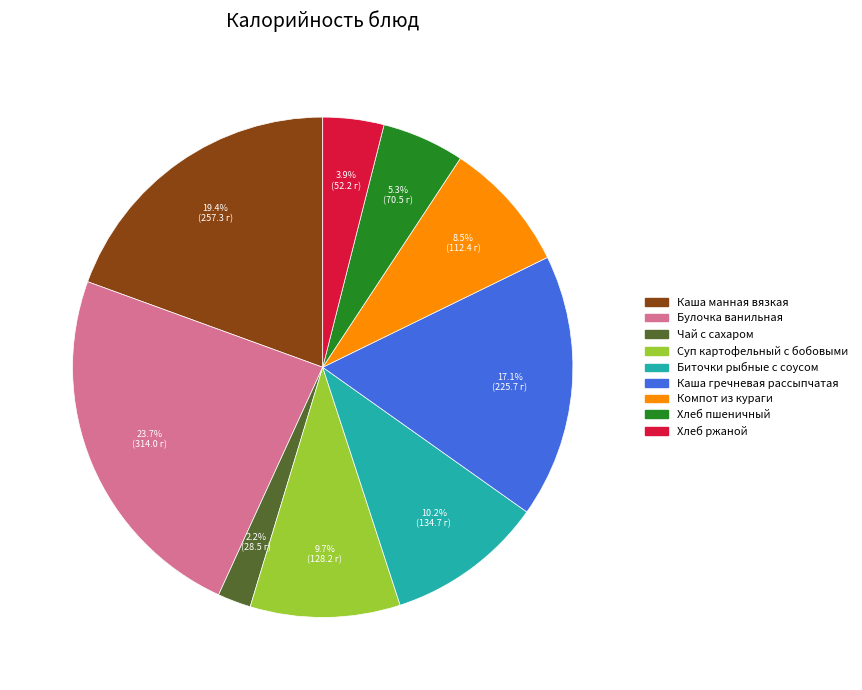

Does any single category account for the majority?

No